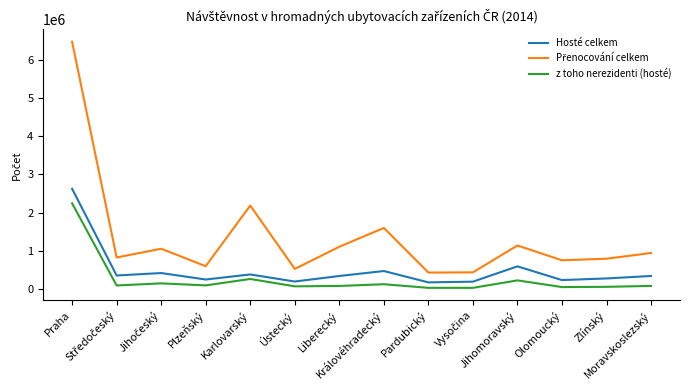

What position from the left is Zlínský?

13